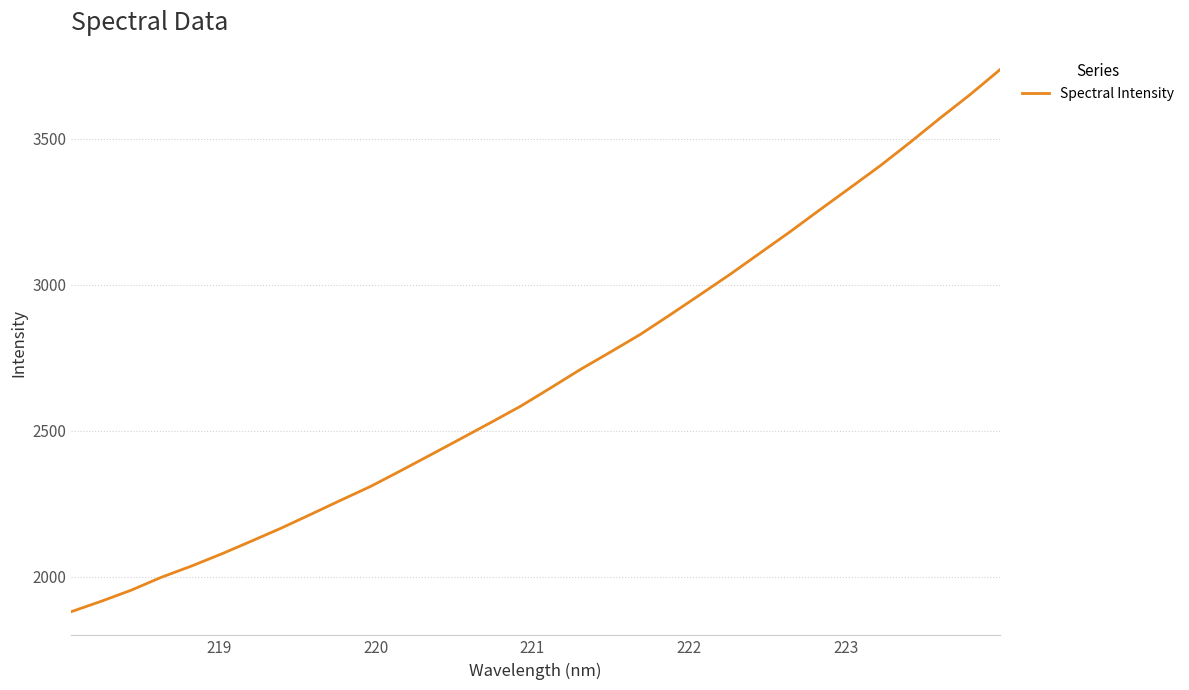

What is the greatest value displayed?

3734.9